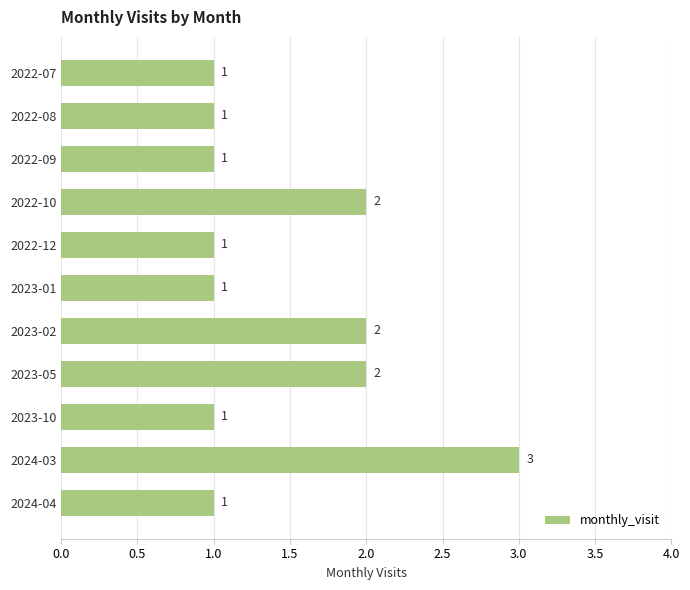

What position from the top is 2023-10?

9